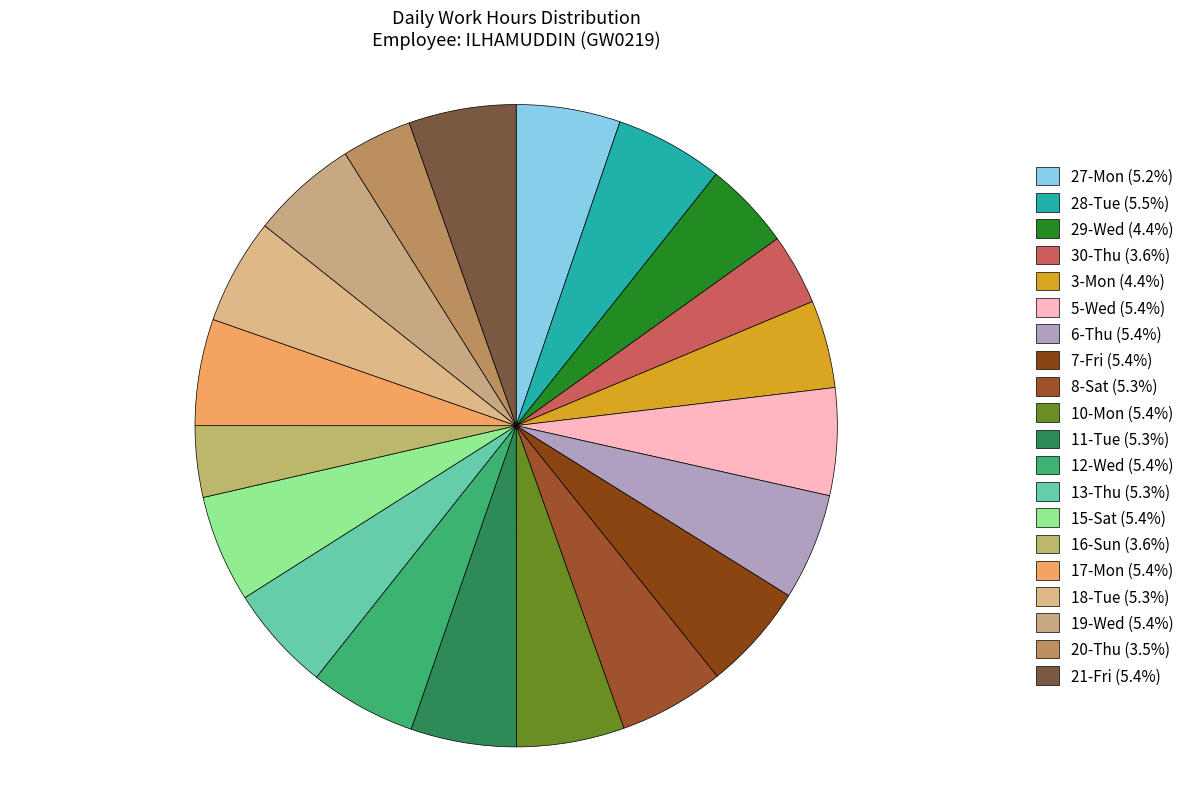

Is 12-Wed the majority of the pie?

No